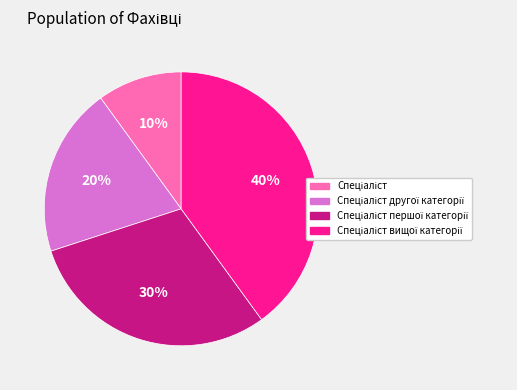

Is there any slice that represents more than half of the pie?

No